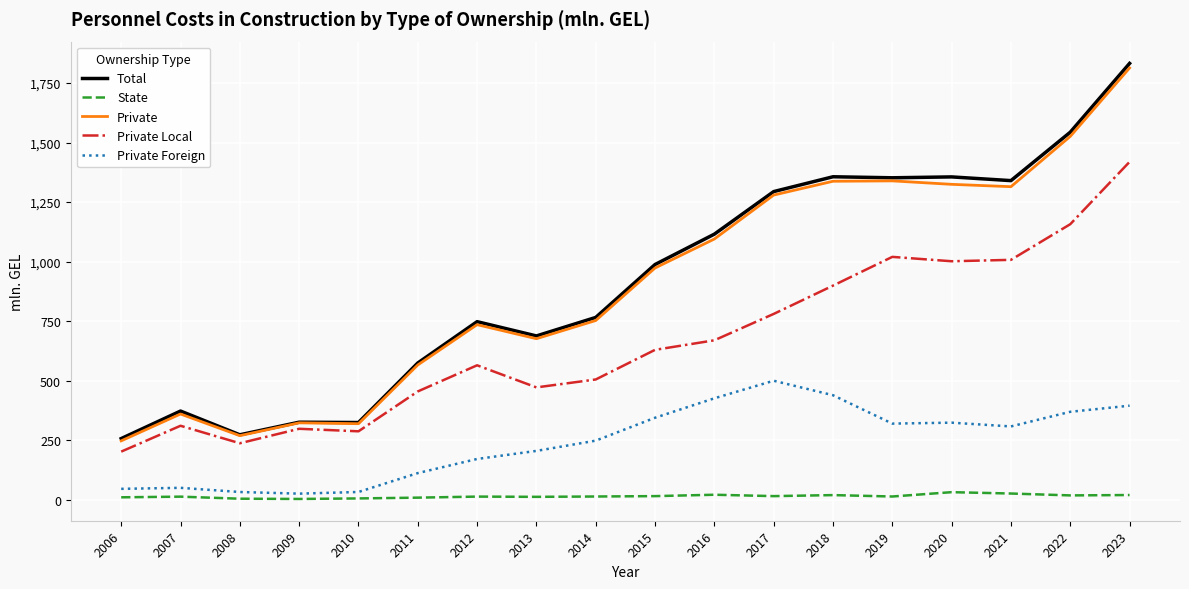

True or false: State and Total intersect in this chart.

False